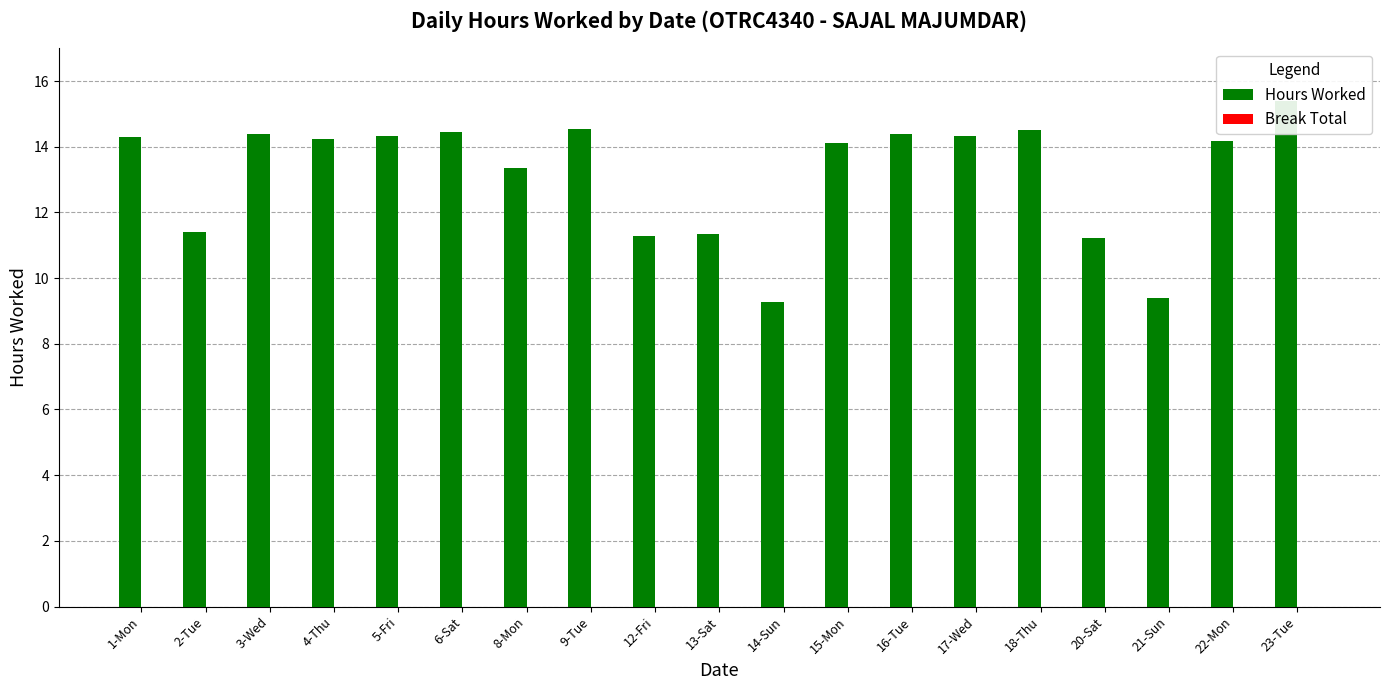

Is it true that Hours Worked equals 4.5 at 4-Thu?

False